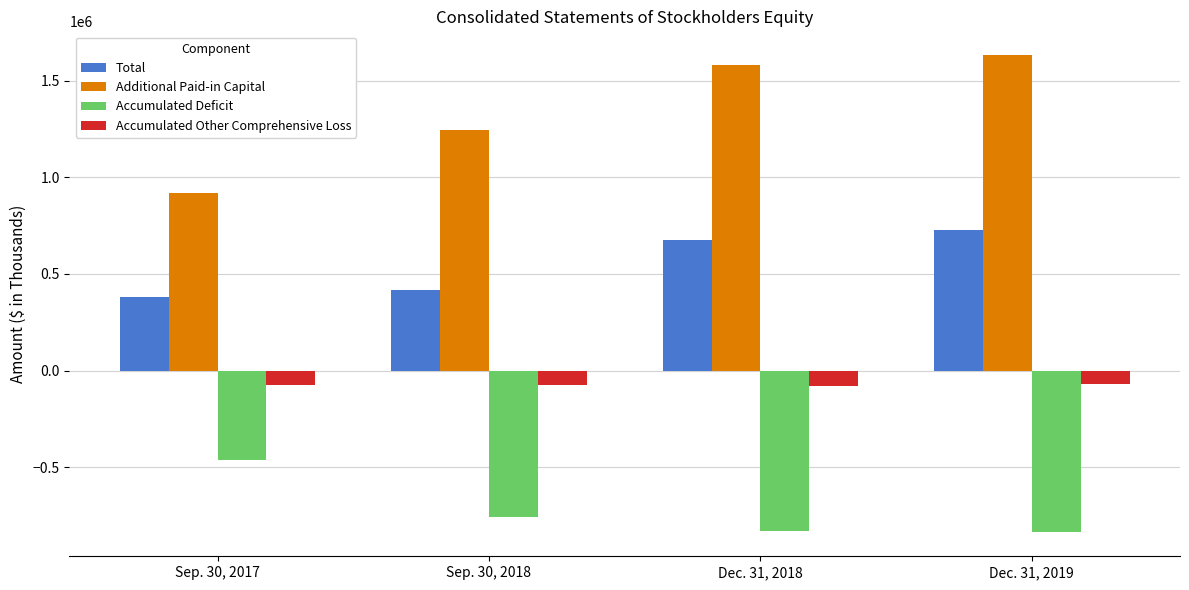

Which series has the largest total across all categories?

Additional Paid-in Capital